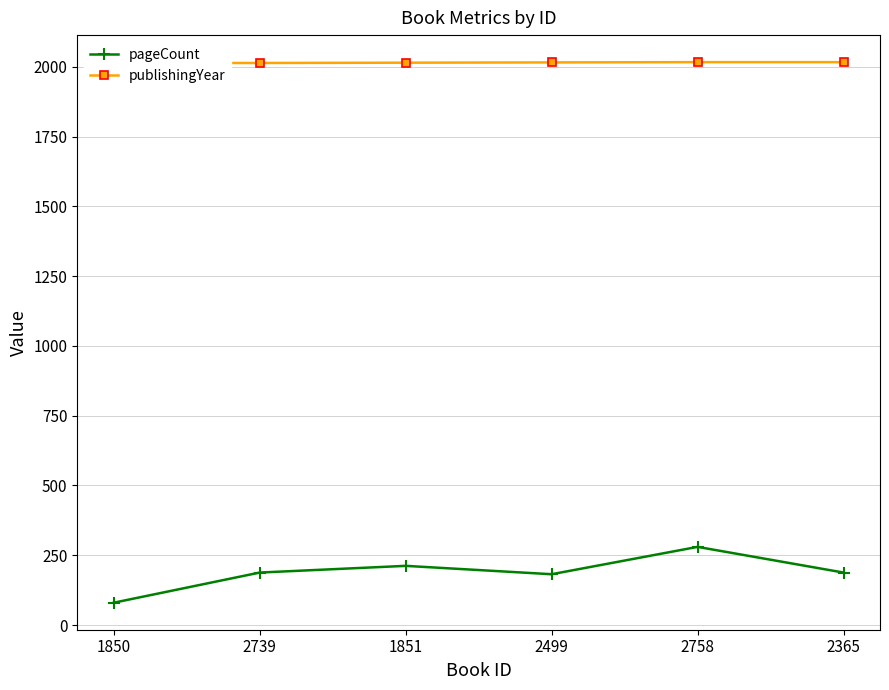

True or false: pageCount and publishingYear cross at least once.

False